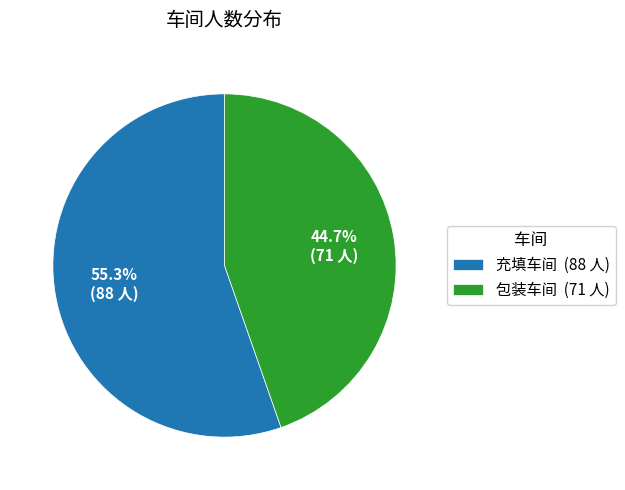

Rank the categories by value from lowest to highest.

包装车间, 充填车间